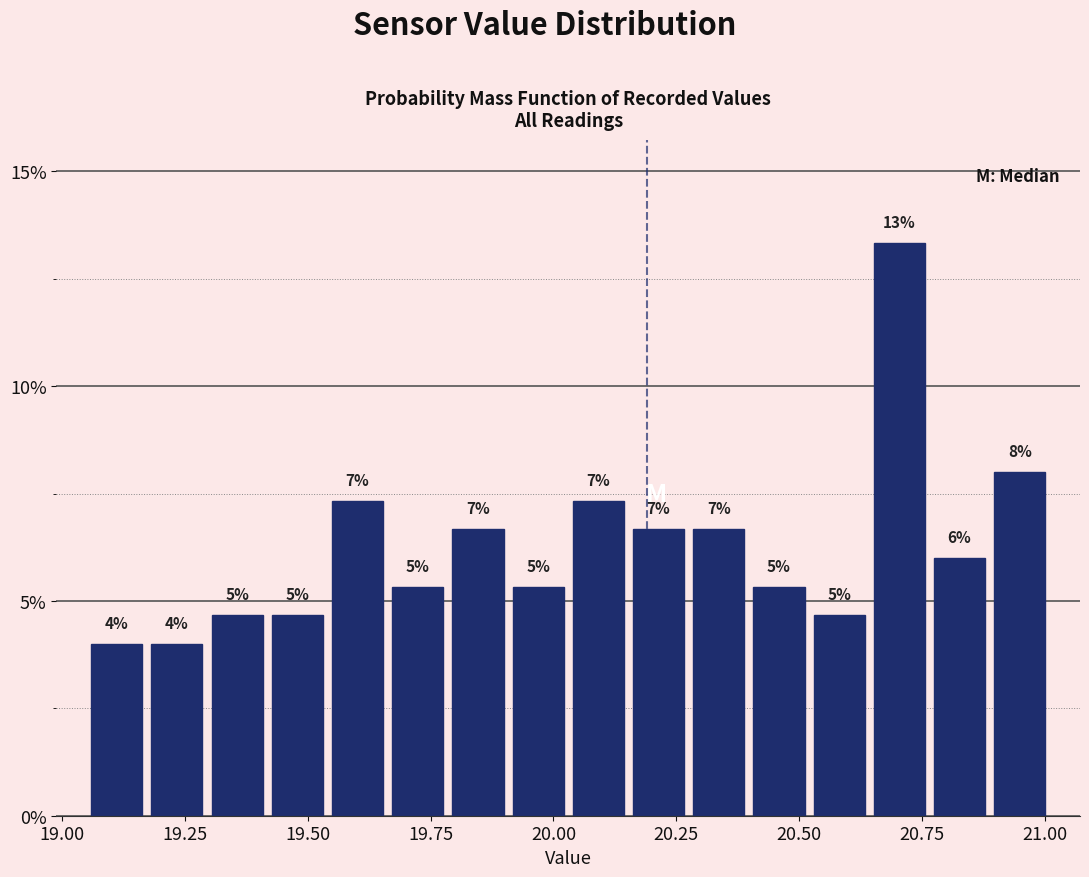

Read against the x-axis, roughly where is the centre of the tallest bar?

20.70